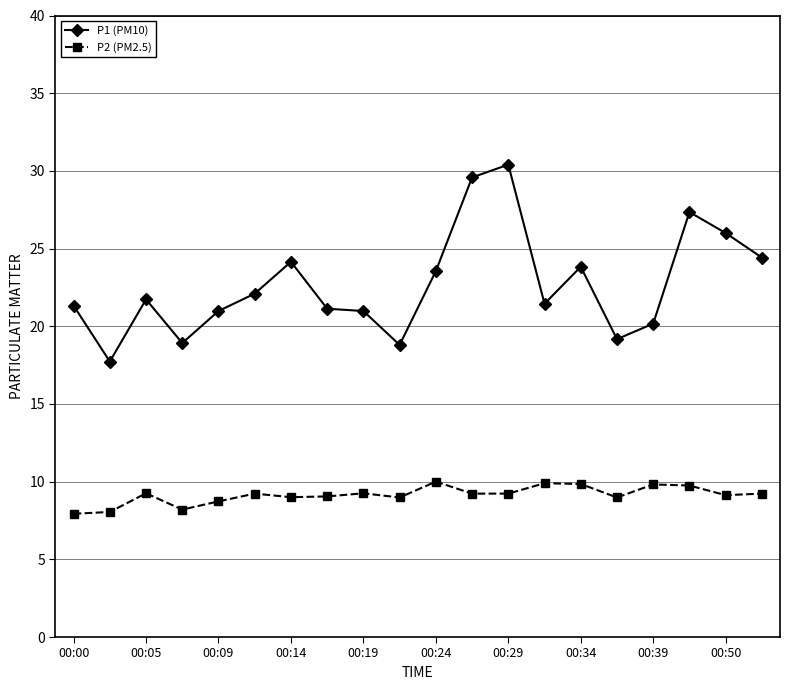

Is this an area chart (filled region under the line)?

No